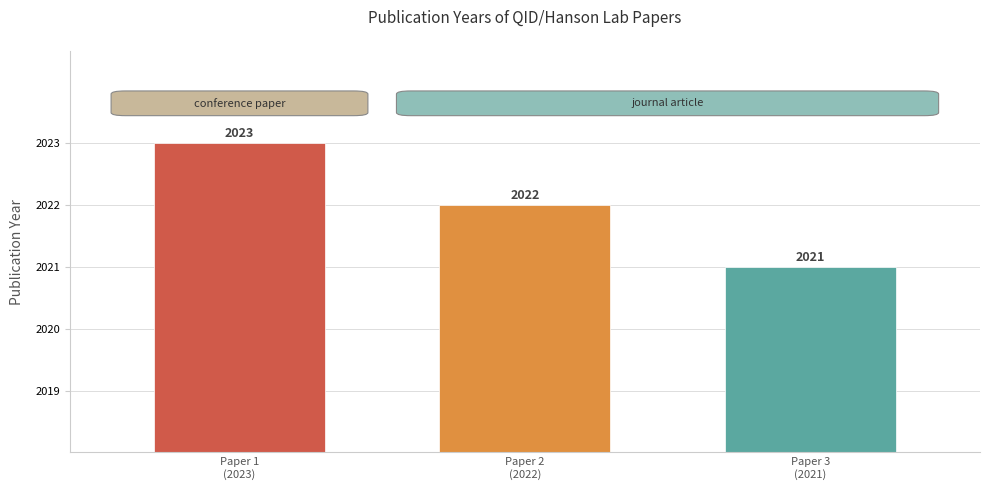

What is the smallest value displayed?

2021